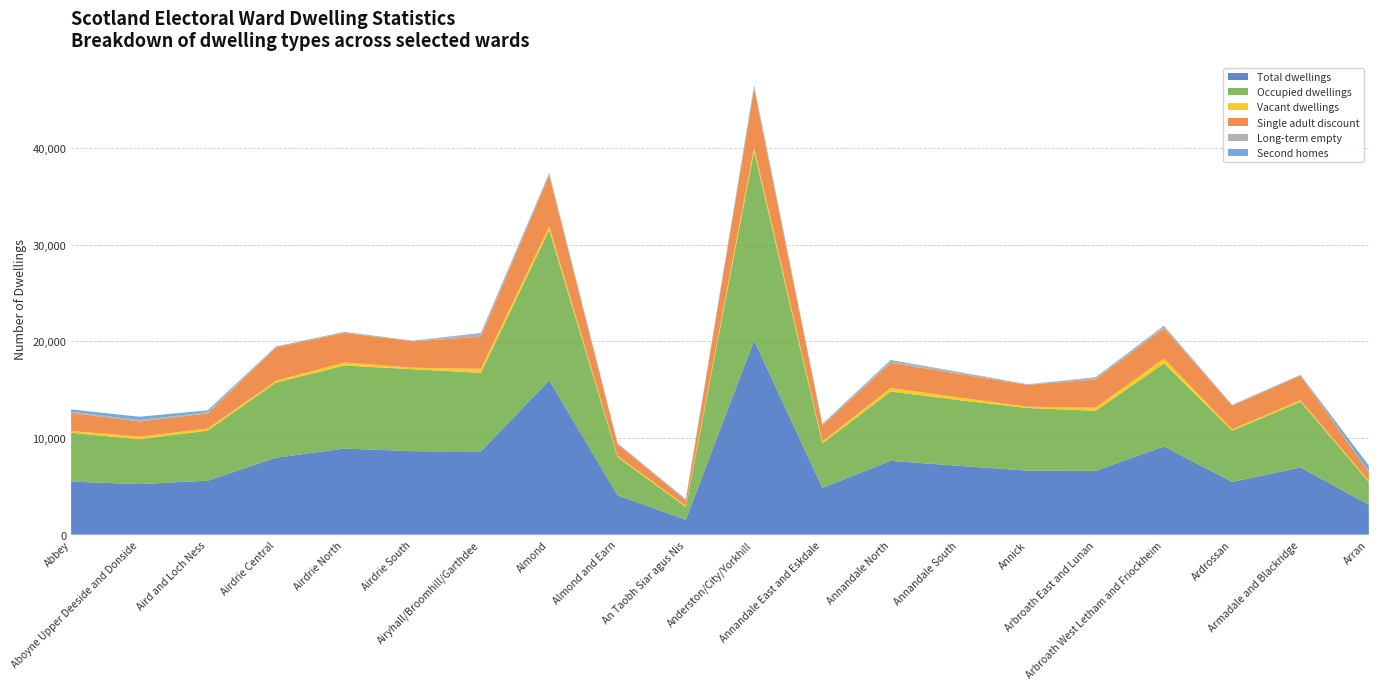

Reading right to left, what are all the values shown in this chart?

Total dwellings: 3089	6955	5460	9123	6596	6622	7117	7636	4841	20076	1539	4078	15960	8611	8632	8904	7959	5579	5234	5481
Occupied dwellings: 2348	6789	5288	8585	6213	6475	6793	7172	4584	19565	1322	3945	15515	8117	8475	8585	7767	5181	4634	5050
Vacant dwellings: 118	160	149	503	327	132	284	366	212	387	138	113	400	418	155	315	187	212	266	194
Single adult discount: 891	2553	2435	3132	2906	2257	2436	2583	1659	6123	542	1248	5280	3319	2724	3049	3444	1574	1564	1884
Long-term empty: 72	68	74	225	177	52	152	203	119	204	52	58	212	307	76	117	105	121	159	102
Second homes: 624	6	24	35	56	15	40	98	45	124	79	21	47	79	2	4	5	186	335	237